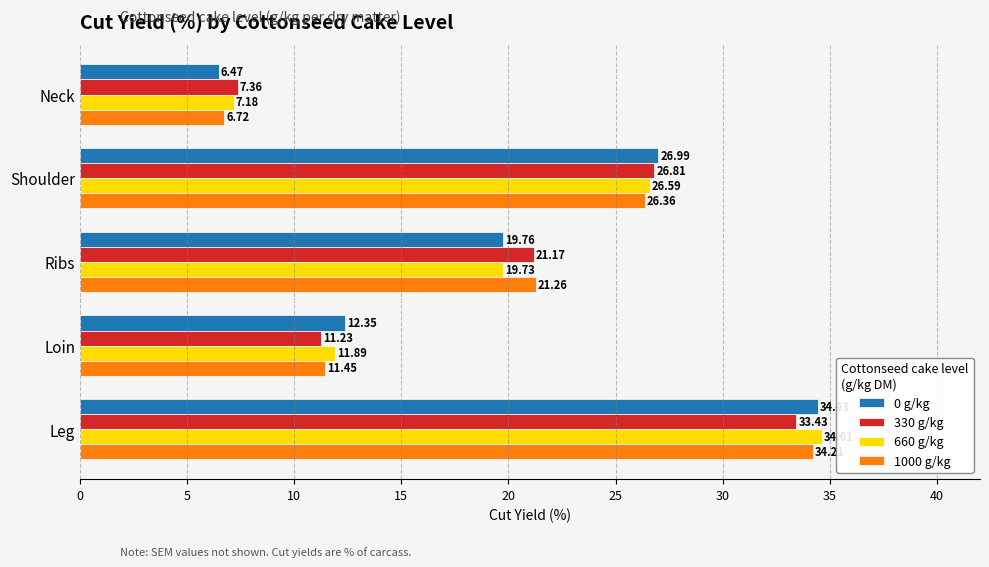

At which category is the sum across all series the highest?

Leg